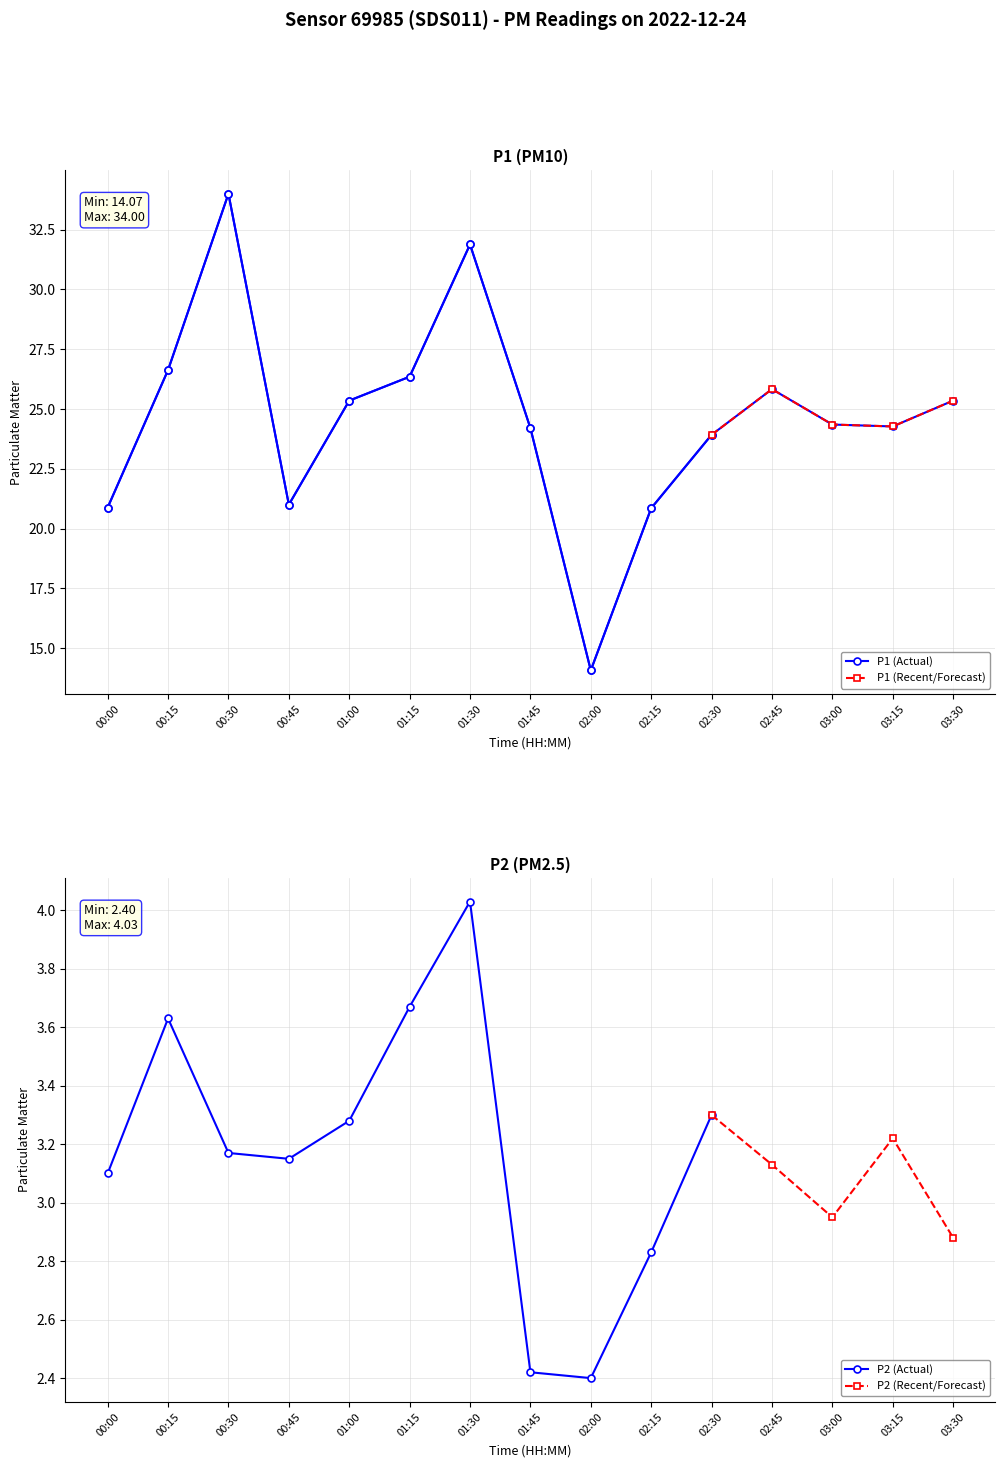

What is the label of the 13th point from the right?

00:30